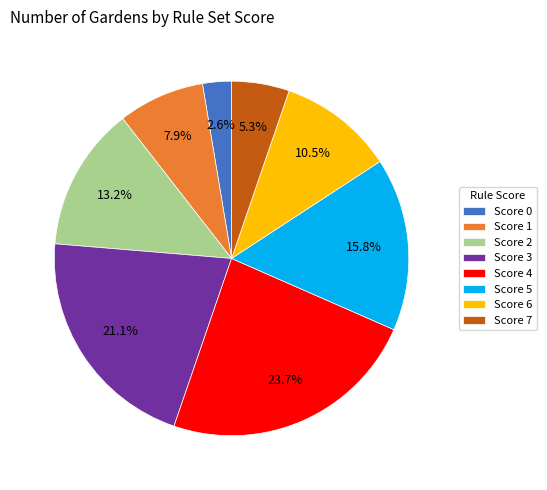

To the nearest percent, what is the average slice percentage?

12%